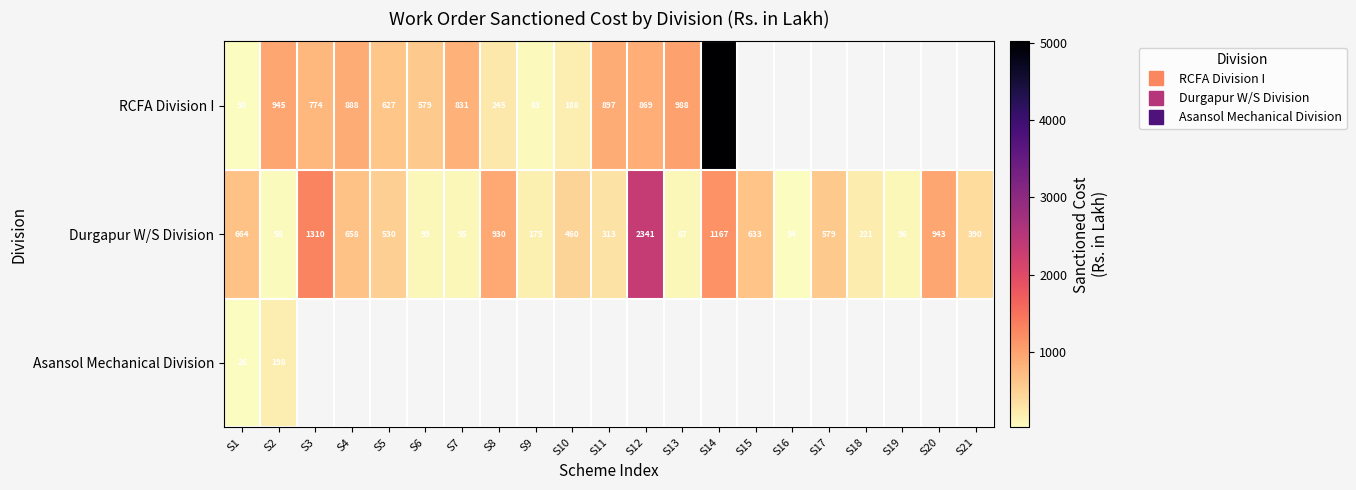

What is the highest value of the Durgapur W/S Division series?

2340.6